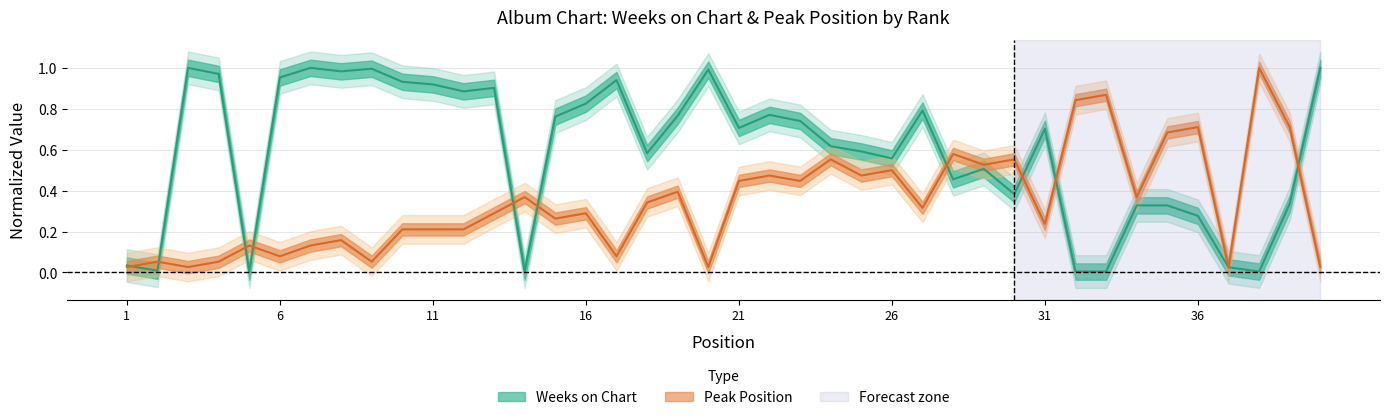

Where do Peak Position and Weeks on Chart first cross each other?

1 and 2